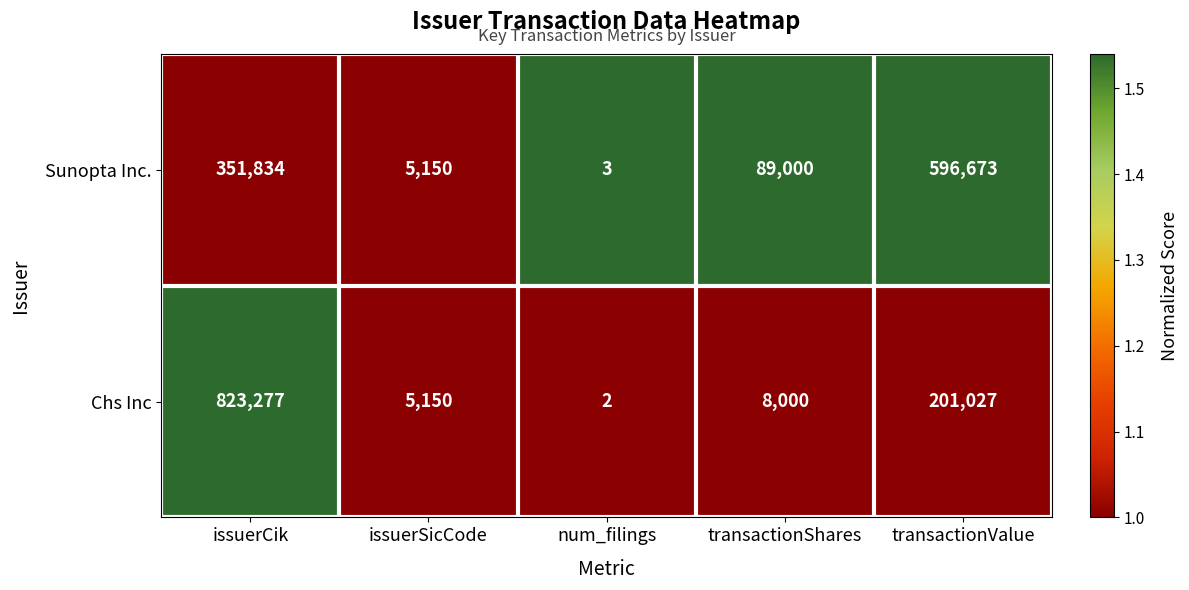

What is the maximum value shown in the chart?

823277